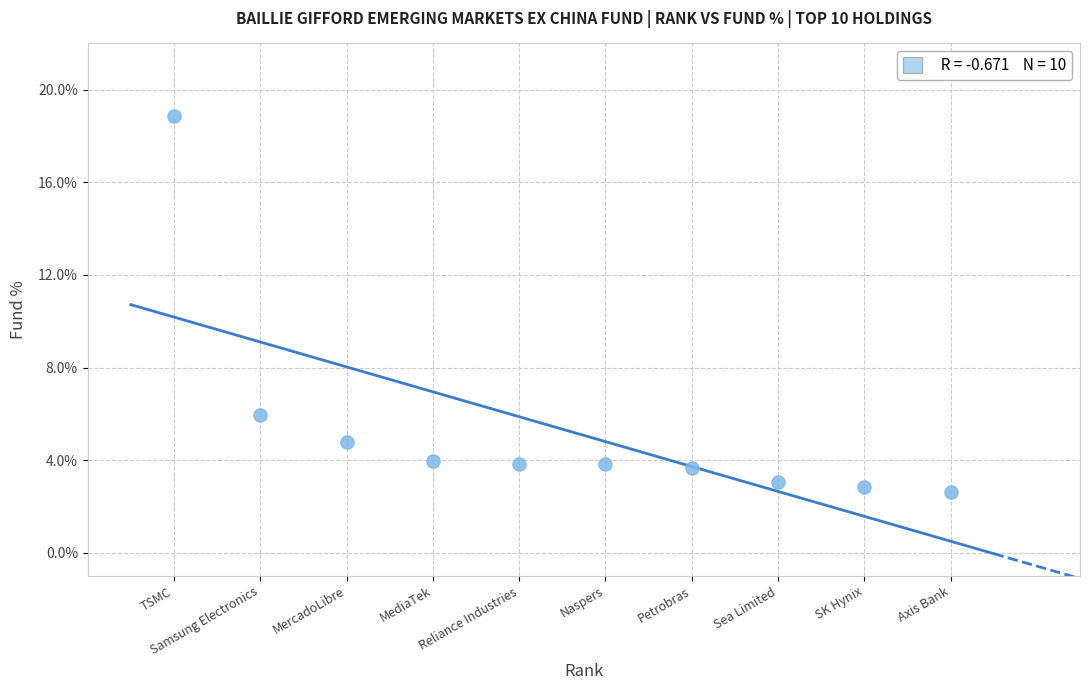

What is the range of X values (max minus min)?

9.0